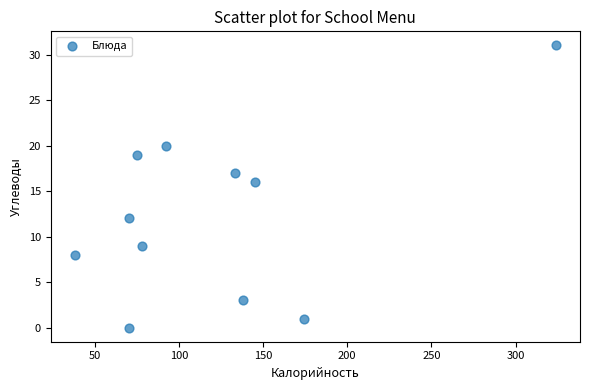

What is the range of X values (max minus min)?

286